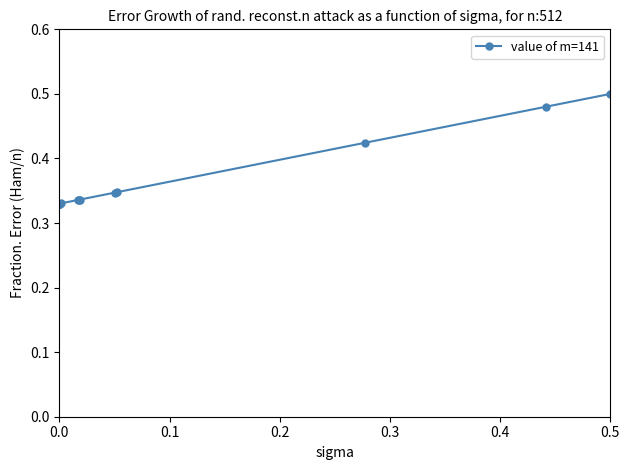

How many values are between 0 and 1?

13